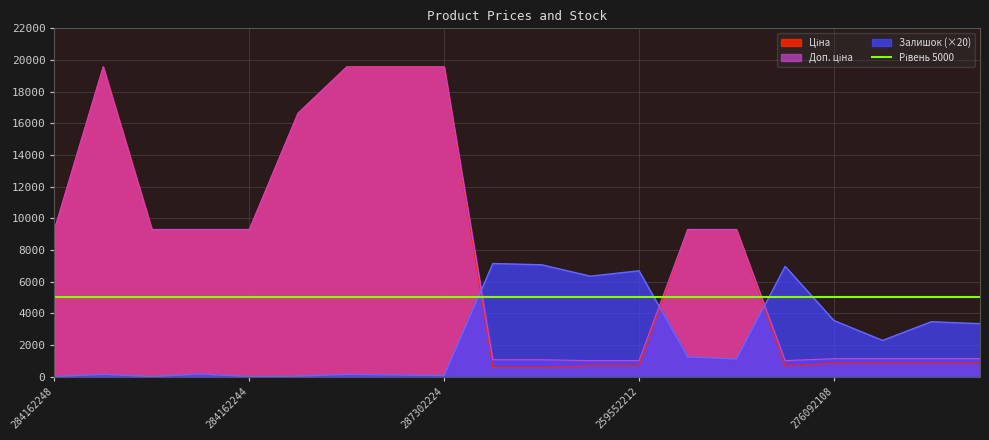

Count the number of categories in the chart.

20